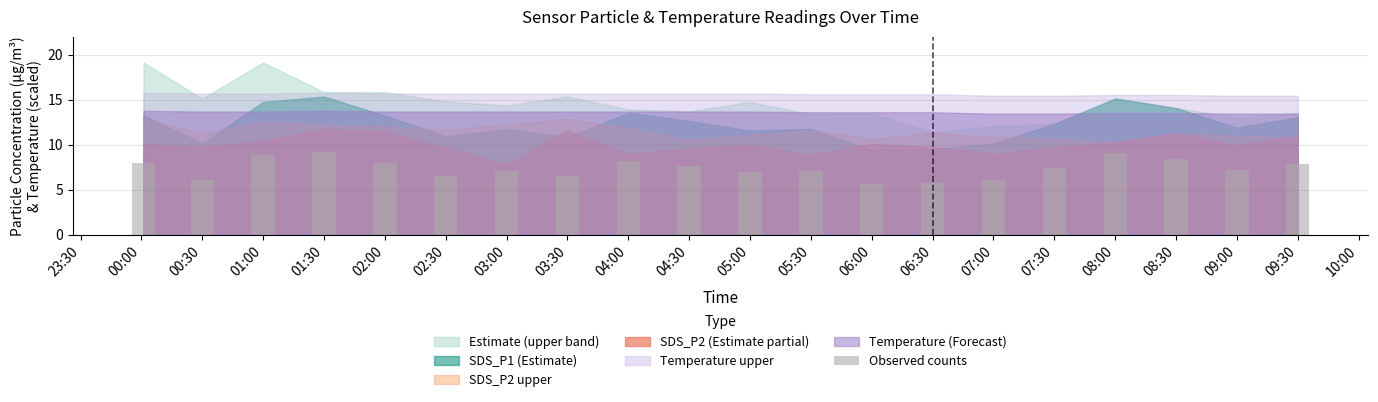

How many bars are there in total?

20